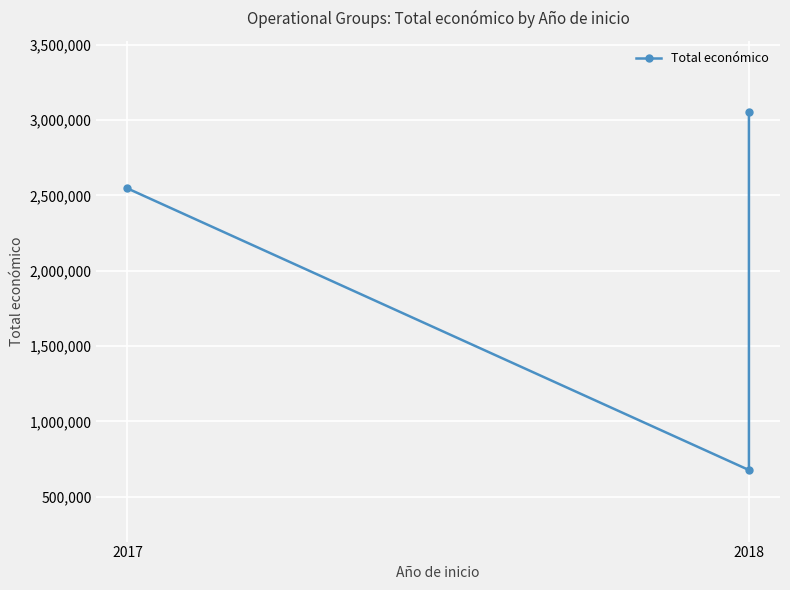

Approximately how many times larger is the value at 2018 compared to 2017?

0.3